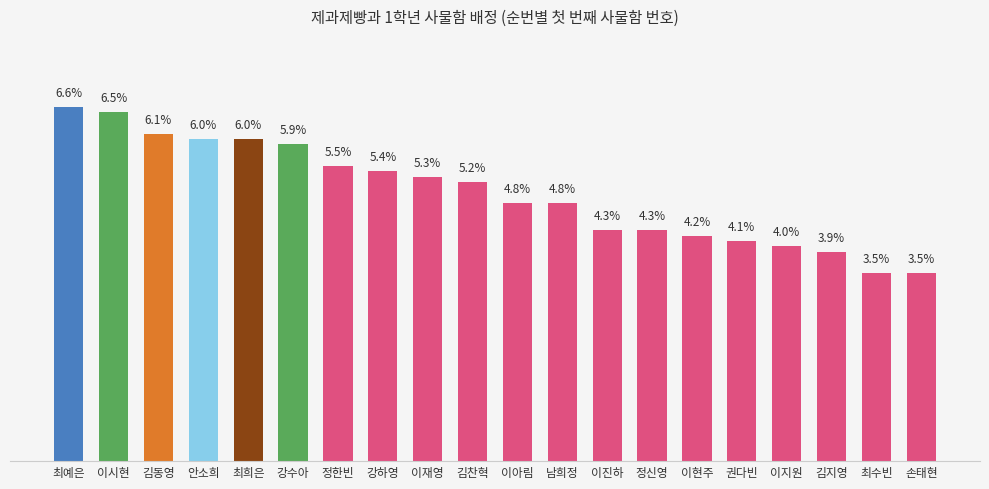

Which label corresponds to the largest value in the chart?

최예은